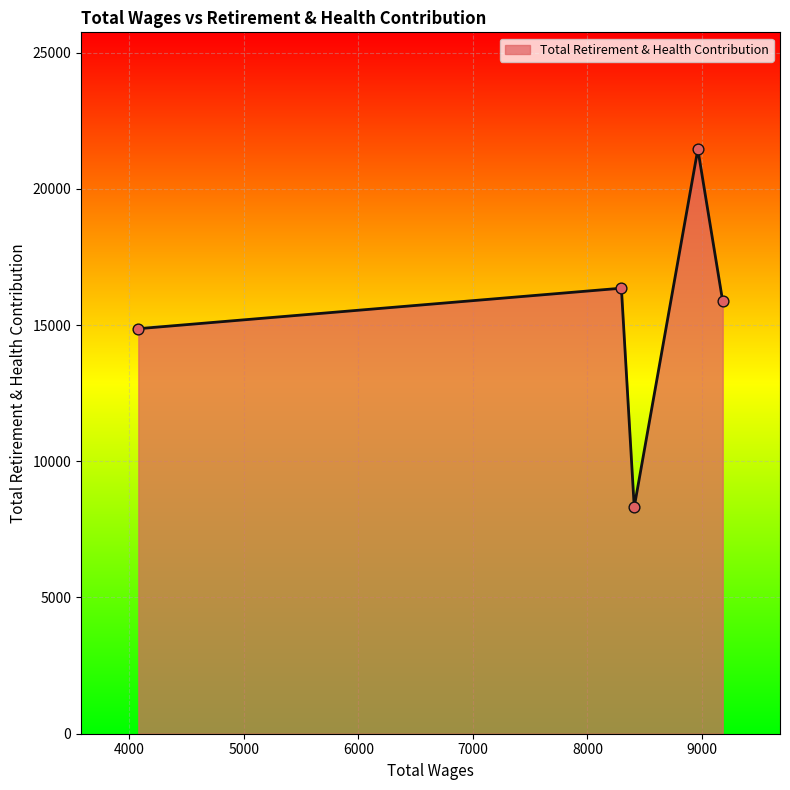

True or false: the data has more than 2 interior local peaks.

False